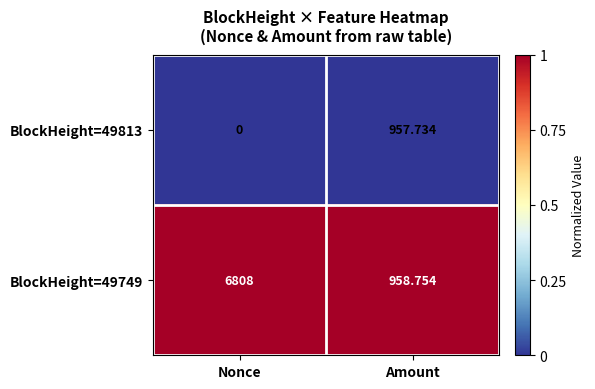

At which category is the sum across all series the highest?

Nonce